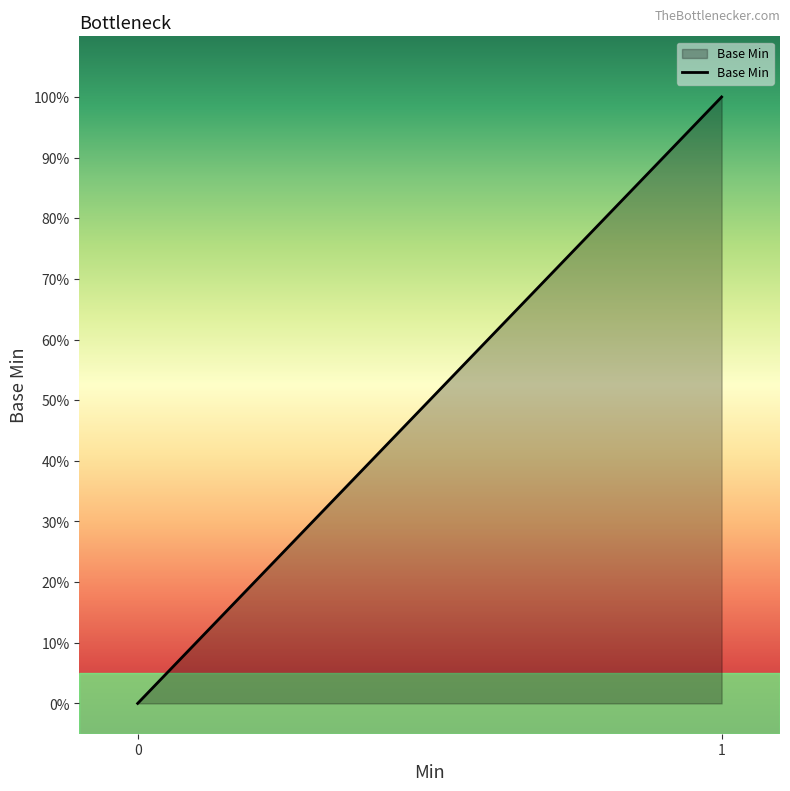

Does the chart display data point markers on the line(s)?

No